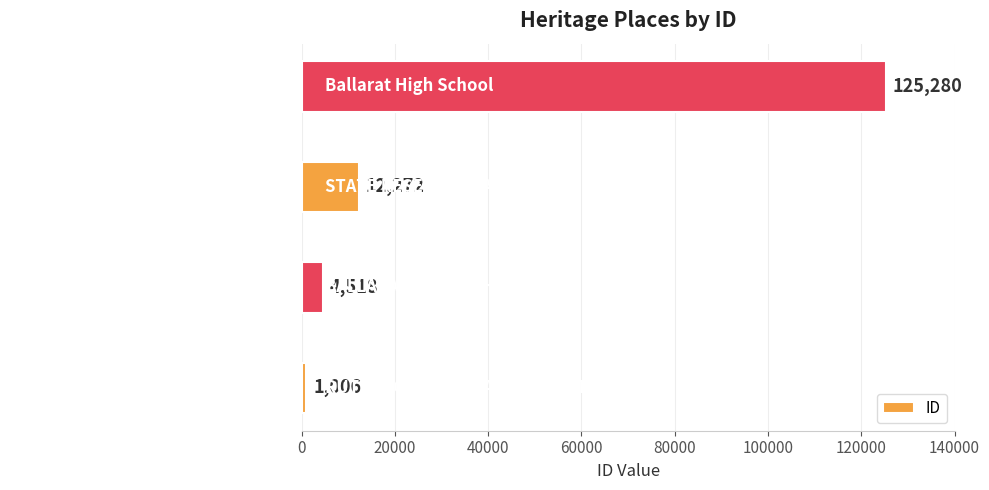

How many bars are there in total?

4